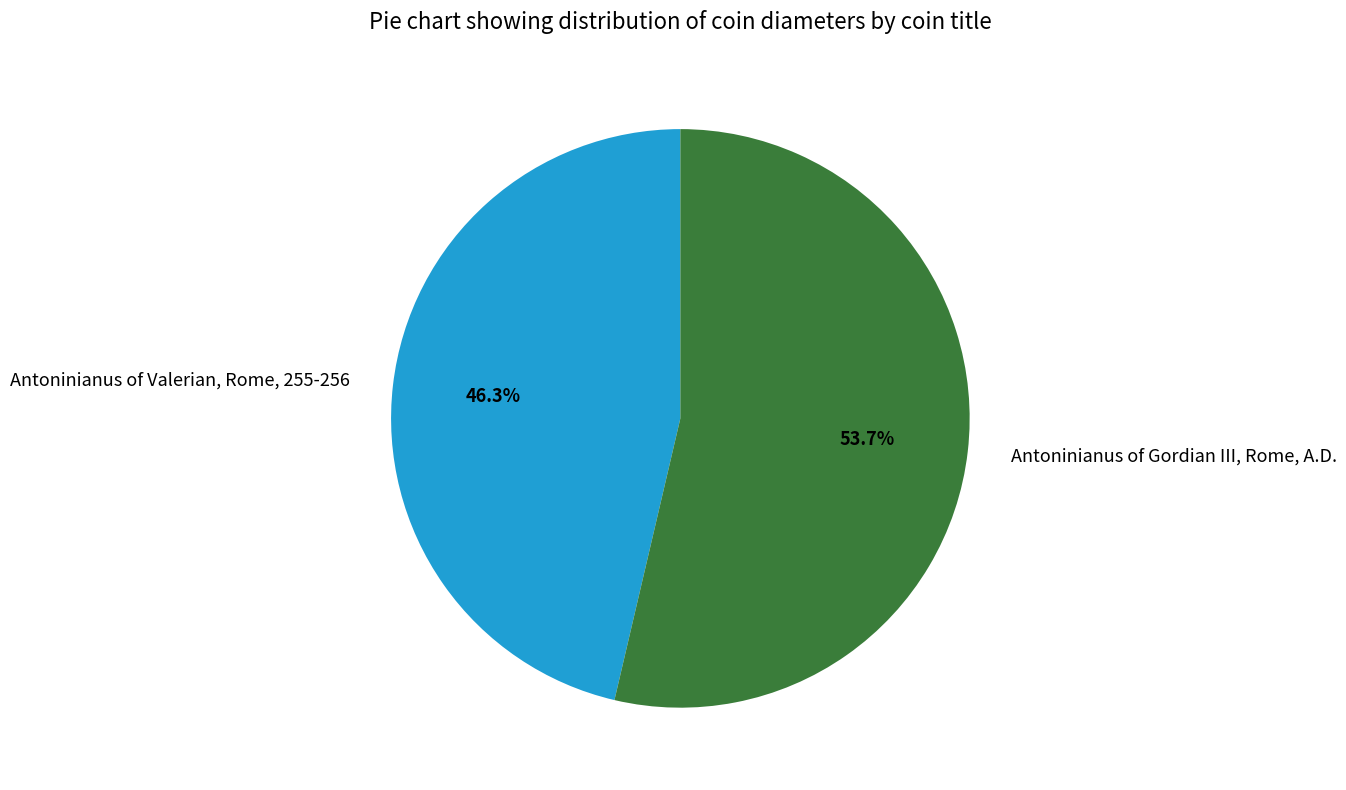

Is it true that Antoninianus of Gordian III, Rome, A.D. is 54% of the pie?

True